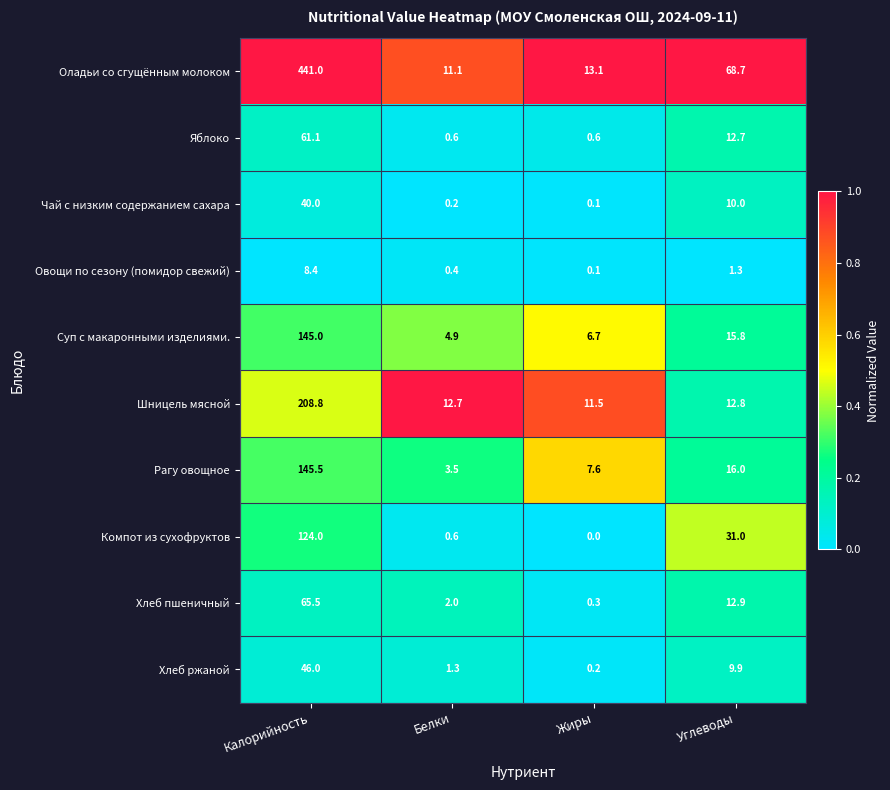

What is the difference between the maximum and minimum values in the Чай с низким содержанием сахара series?

39.9